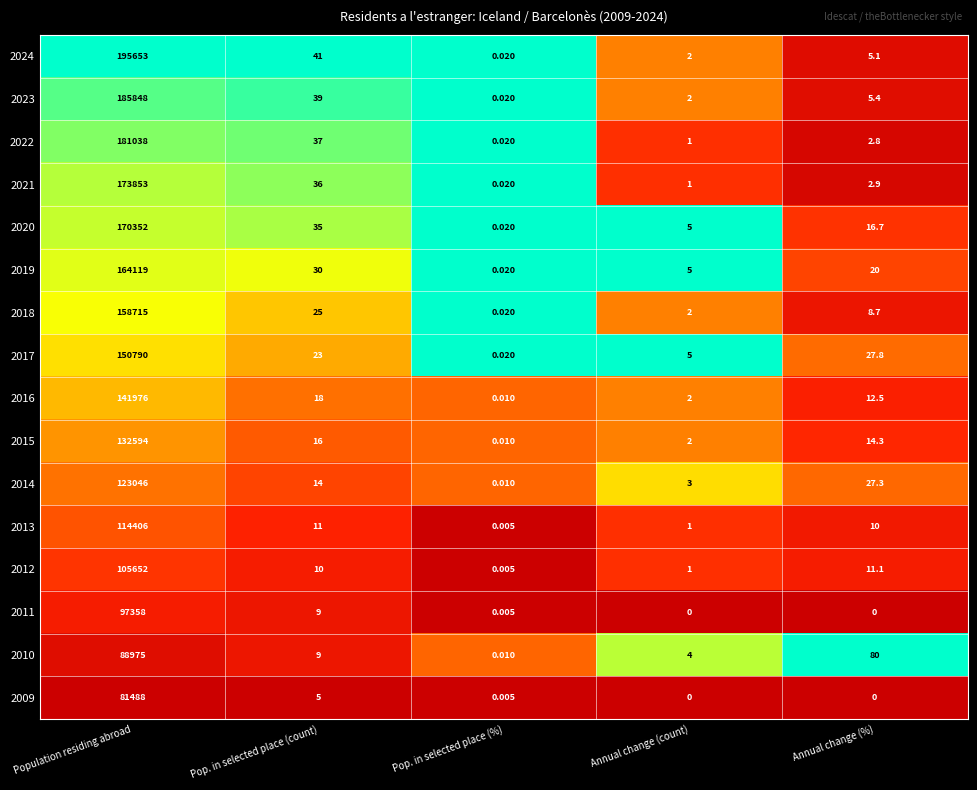

Where is 2016 nearest to the value 70988?

Pop. in selected place (count)